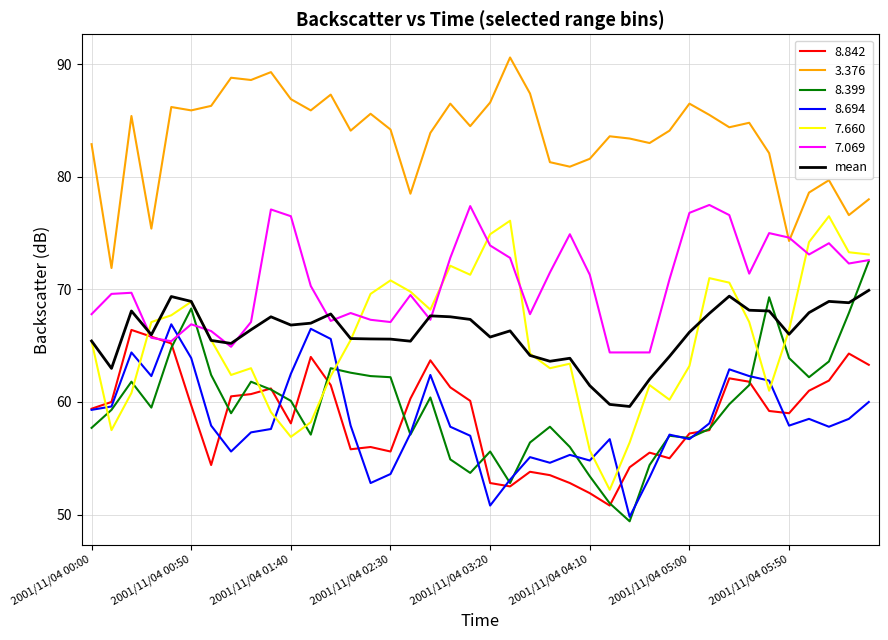

What is the greatest value displayed?

90.6